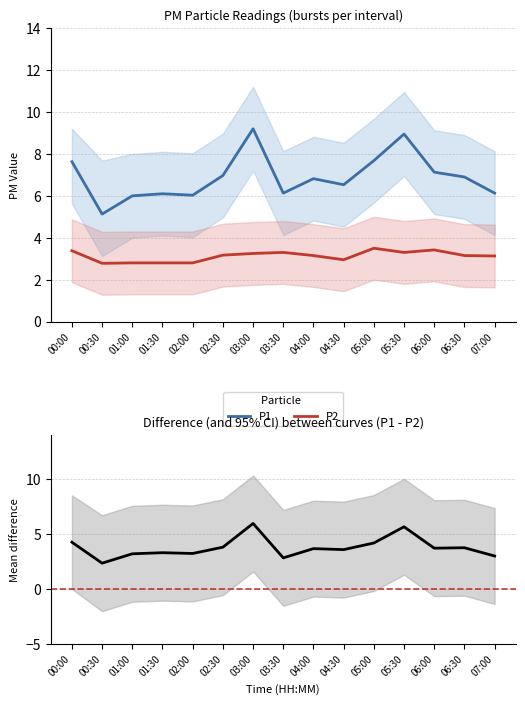

In Difference (P1 - P2), how many points are lower than both neighbors (excluding endpoints)?

5